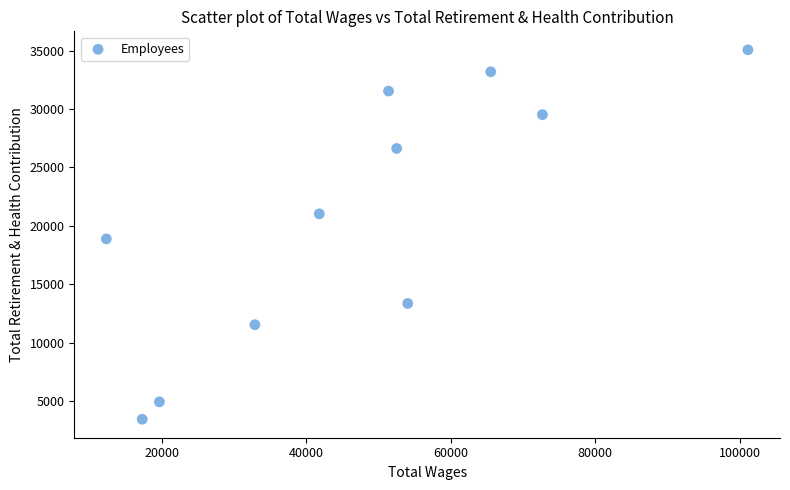

What is the range of Y values (max minus min)?

31613